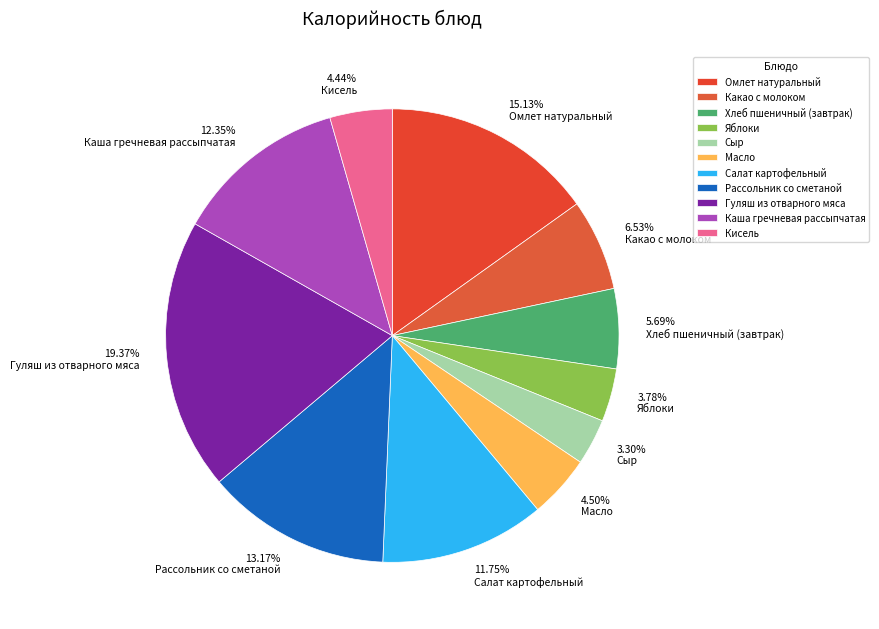

What percentage is the Омлет натуральный slice, to the nearest percent?

15%